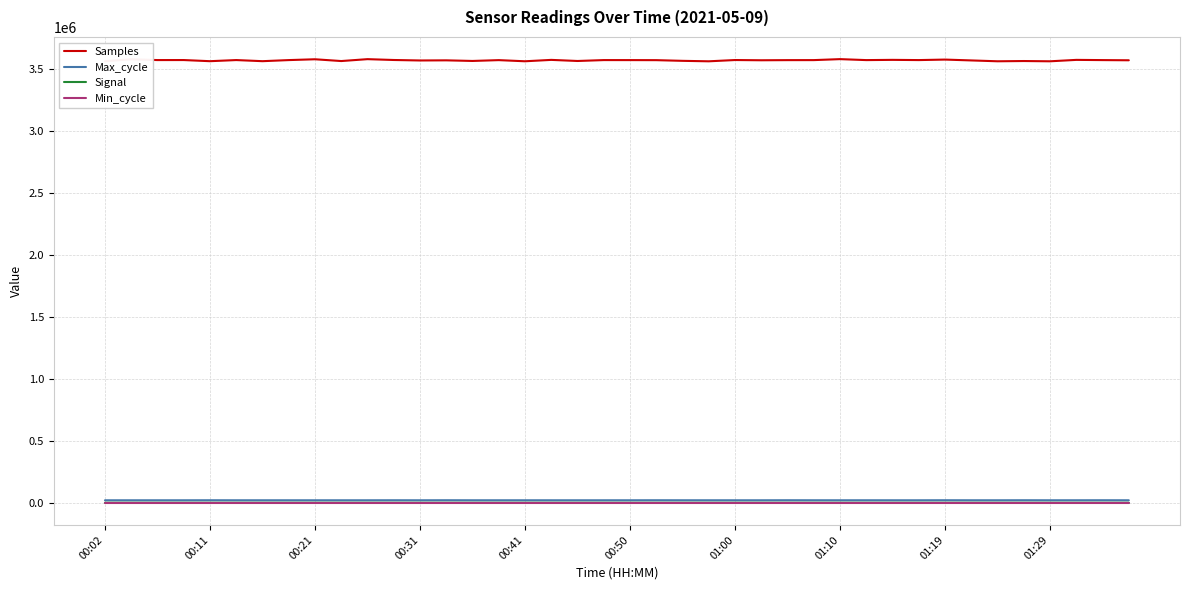

True or false: Samples and Min_cycle cross at least once.

False